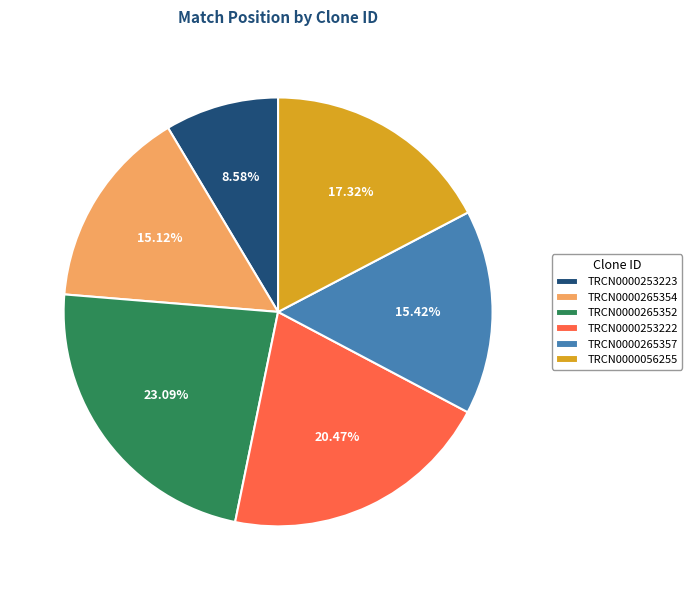

Between TRCN0000265352 and TRCN0000056255, which is larger?

TRCN0000265352